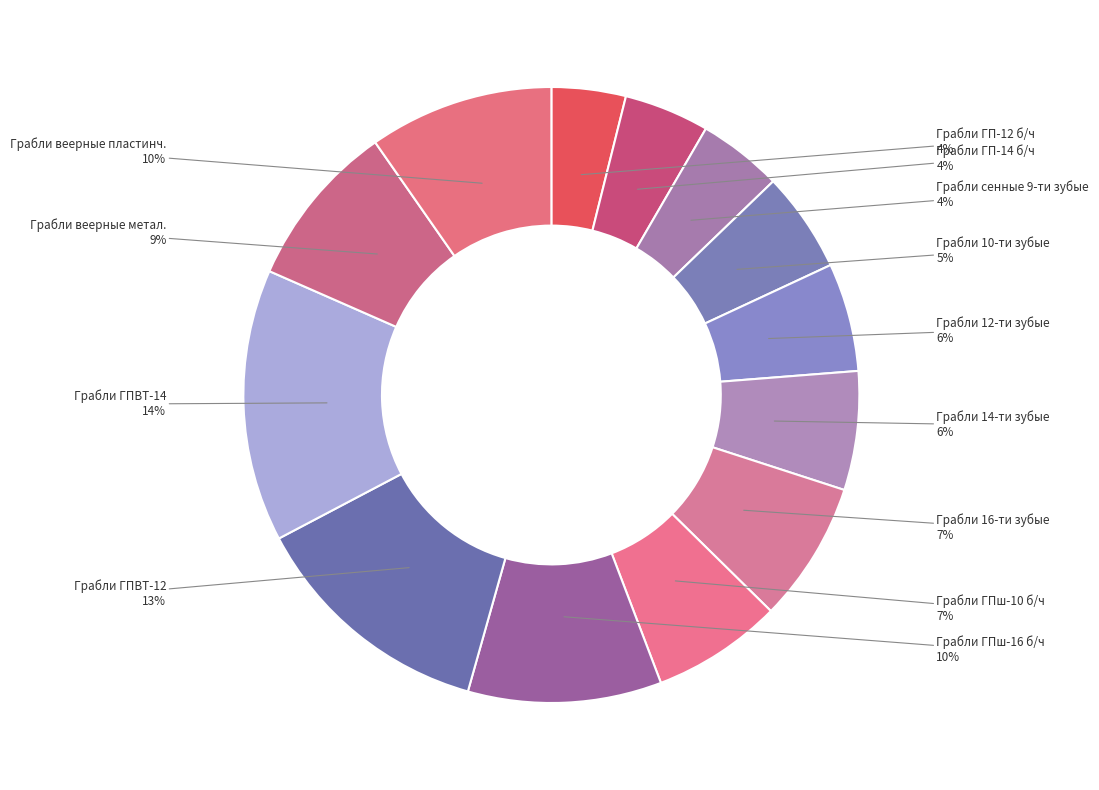

Count the number of slices in the pie.

13